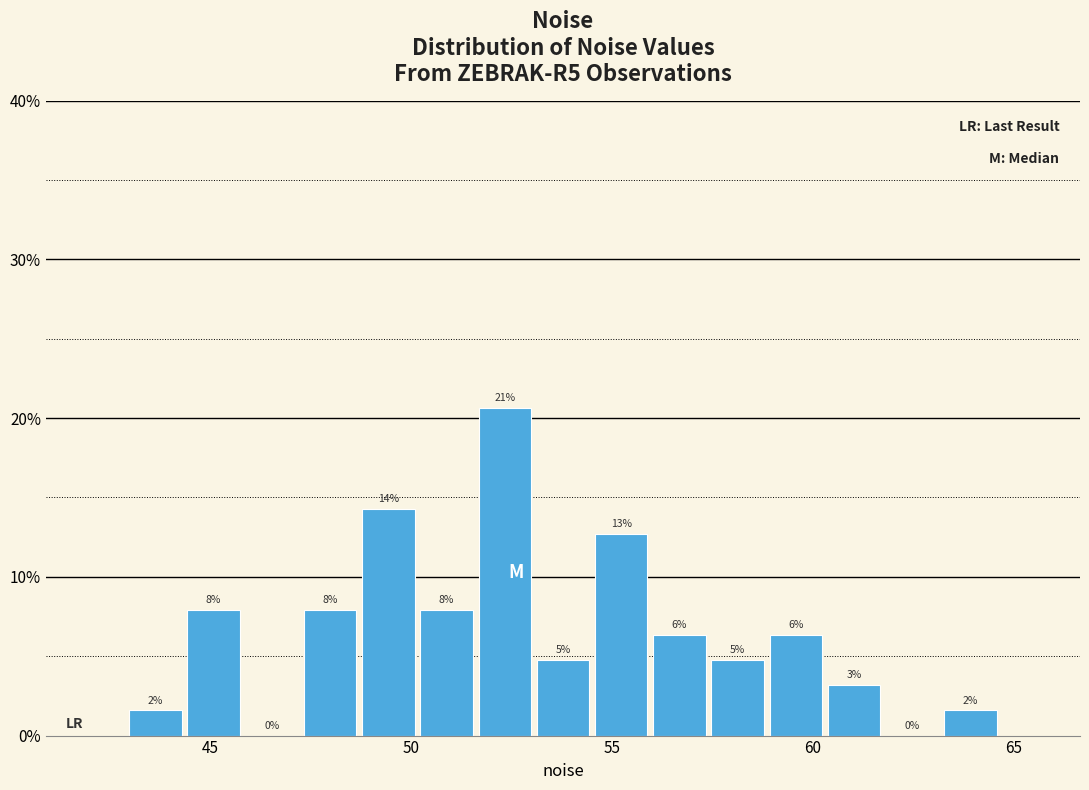

Read against the x-axis, roughly where is the centre of the tallest bar?

52.5